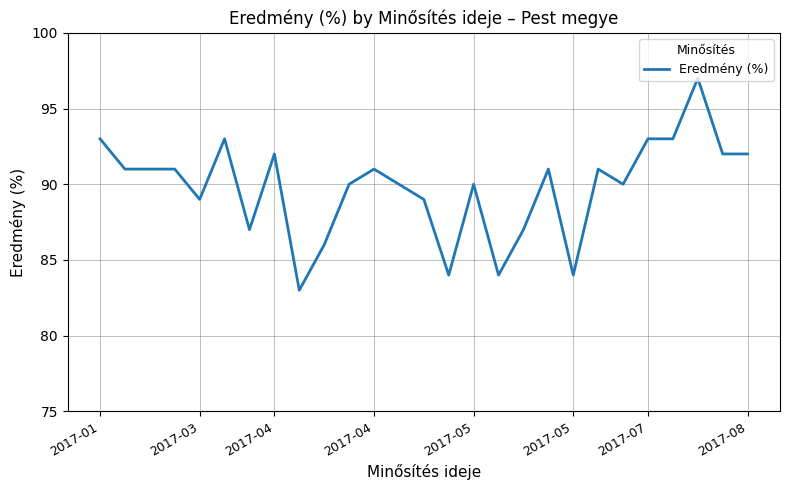

What is the difference between the maximum and minimum values?

14